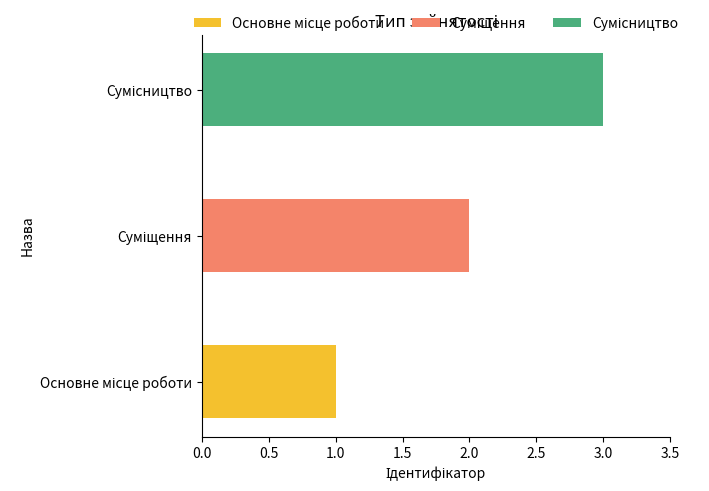

Does the chart contain stacked bars?

No